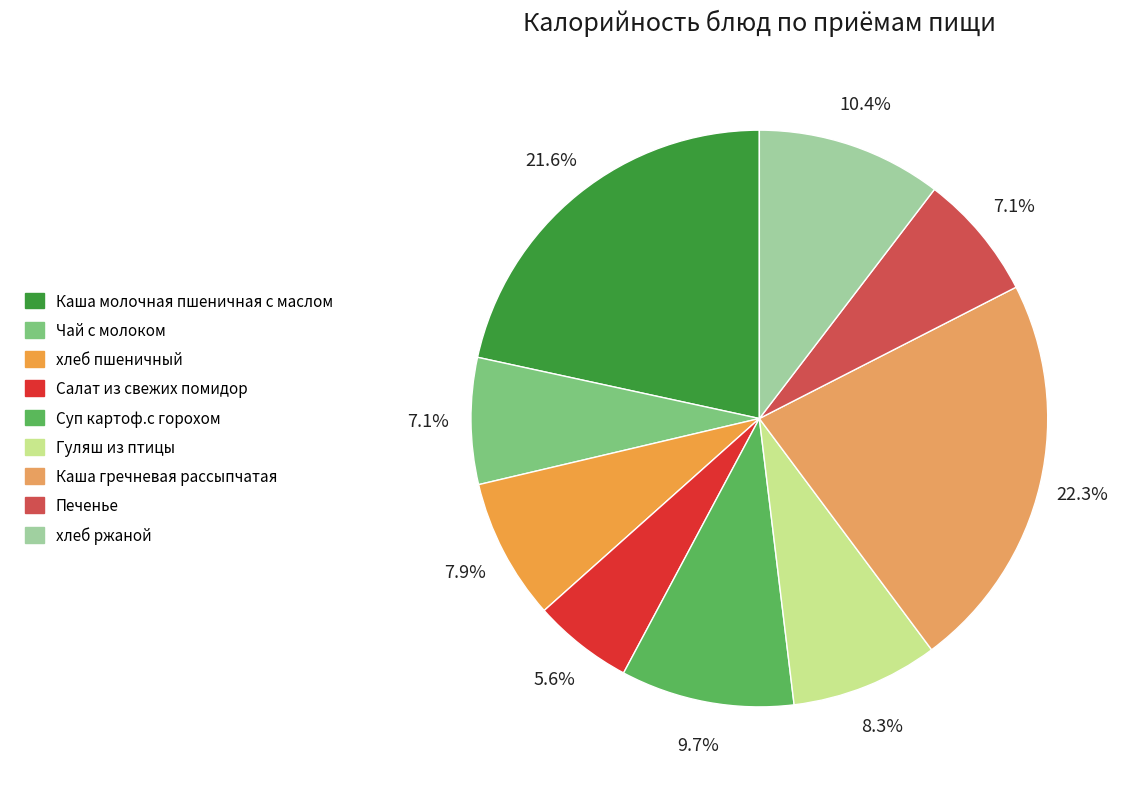

Is it true that Каша молочная пшеничная с маслом is 22% of the pie?

True